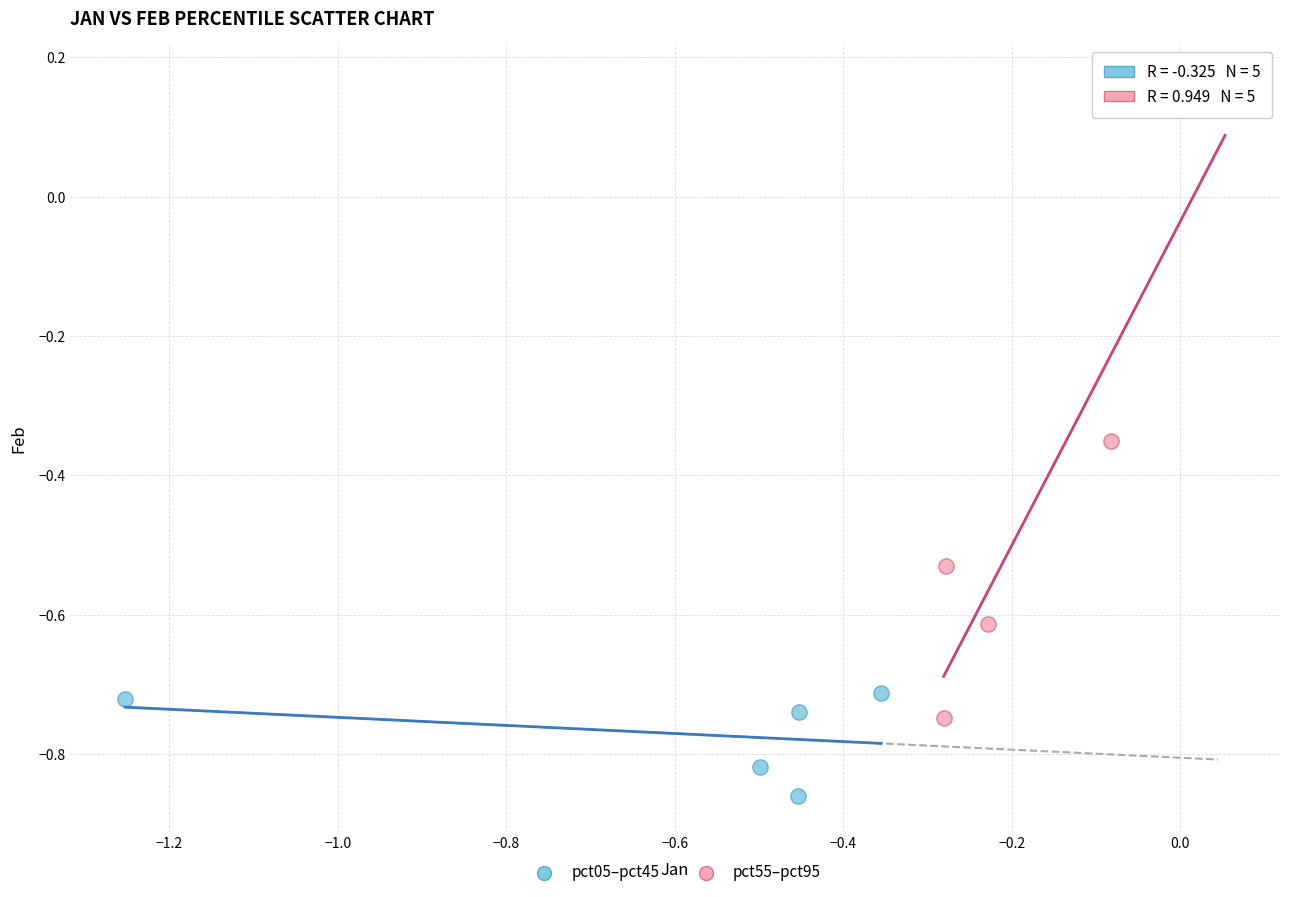

Which series has the largest Y range (max minus min)?

pct55–pct95